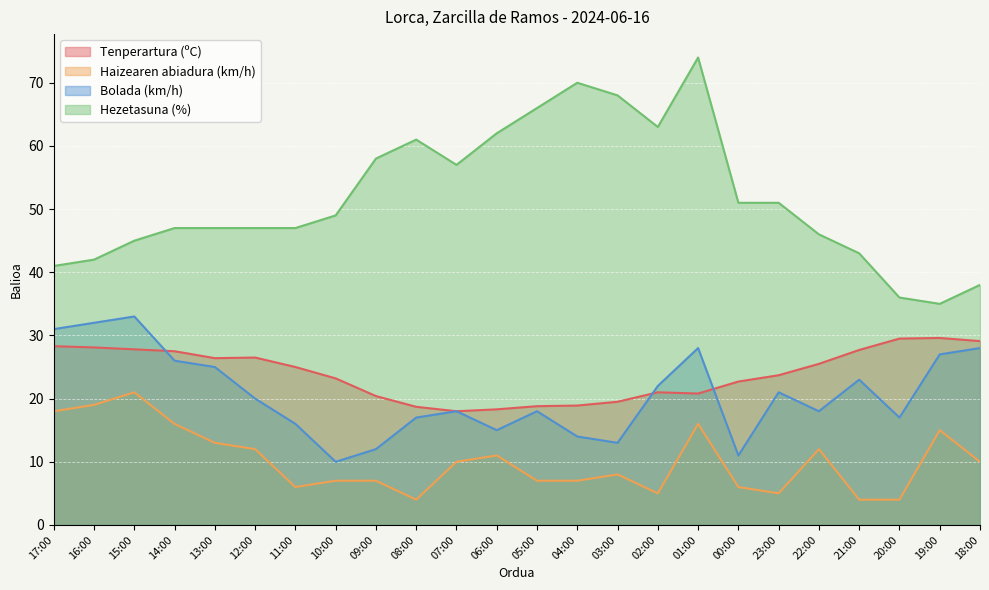

What are all the series names shown in the legend?

Tenperartura (ºC), Haizearen abiadura (km/h), Bolada (km/h), Hezetasuna (%)